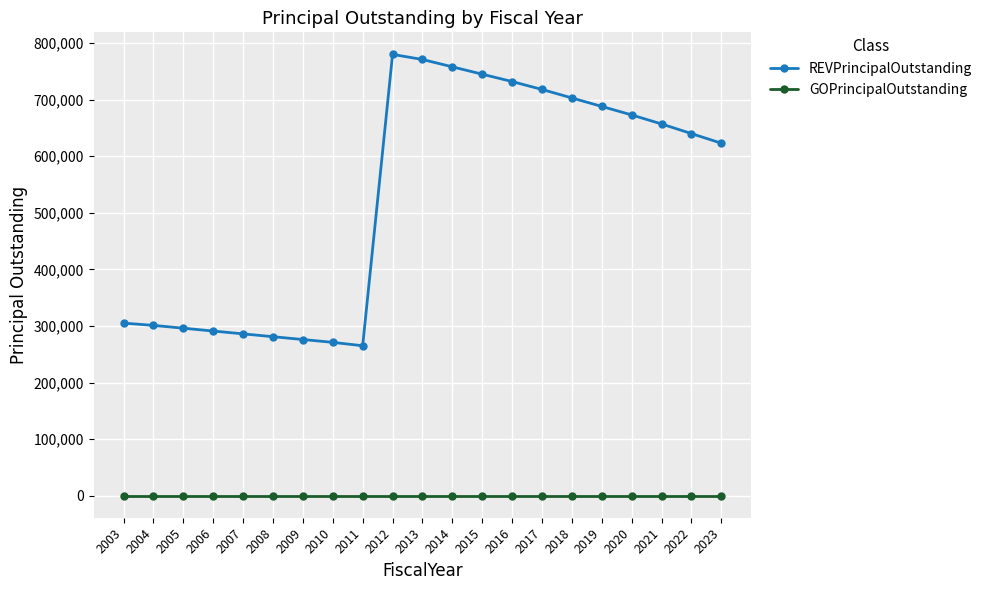

Which series has the largest total across all categories?

REVPrincipalOutstanding